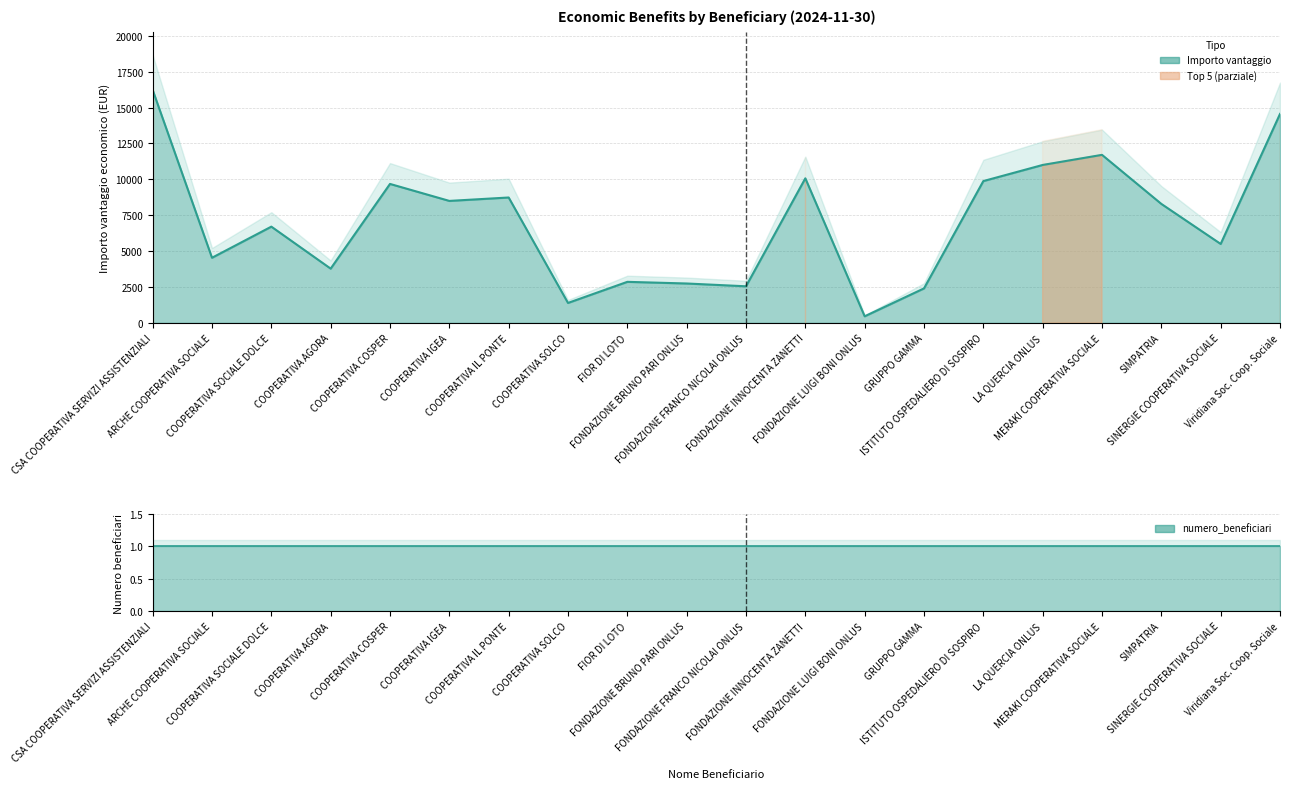

Reading left to right, transcribe all the data shown in this chart.

CSA COOPERATIVA SERVIZI ASSISTENZIALI=16225.6	ARCHE COOPERATIVA SOCIALE=4537.1	COOPERATIVA SOCIALE DOLCE=6705.0	COOPERATIVA AGORA=3780.0	COOPERATIVA COSPER=9680.0	COOPERATIVA IGEA=8497.5	COOPERATIVA IL PONTE=8735.0	COOPERATIVA SOLCO=1390.0	FIOR DI LOTO=2860.0	FONDAZIONE BRUNO PARI ONLUS=2745.0	FONDAZIONE FRANCO NICOLAI ONLUS=2550.0	FONDAZIONE INNOCENTA ZANETTI=10070.0	FONDAZIONE LUIGI BONI ONLUS=460.0	GRUPPO GAMMA=2403.5	ISTITUTO OSPEDALIERO DI SOSPIRO=9878.7	LA QUERCIA ONLUS=11001.4	MERAKI COOPERATIVA SOCIALE=11705.0	SIMPATRIA=8288.8	SINERGIE COOPERATIVA SOCIALE=5500.0	Viridiana Soc. Coop. Sociale=14554.0